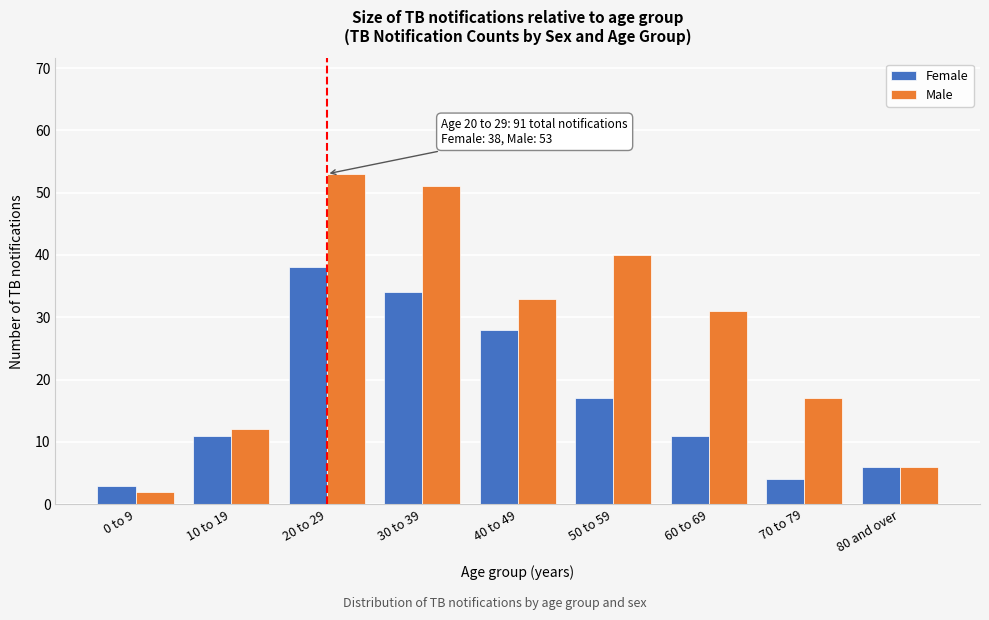

Reading right to left, extract all data points from this chart.

Female: 6	4	11	17	28	34	38	11	3
Male: 6	17	31	40	33	51	53	12	2